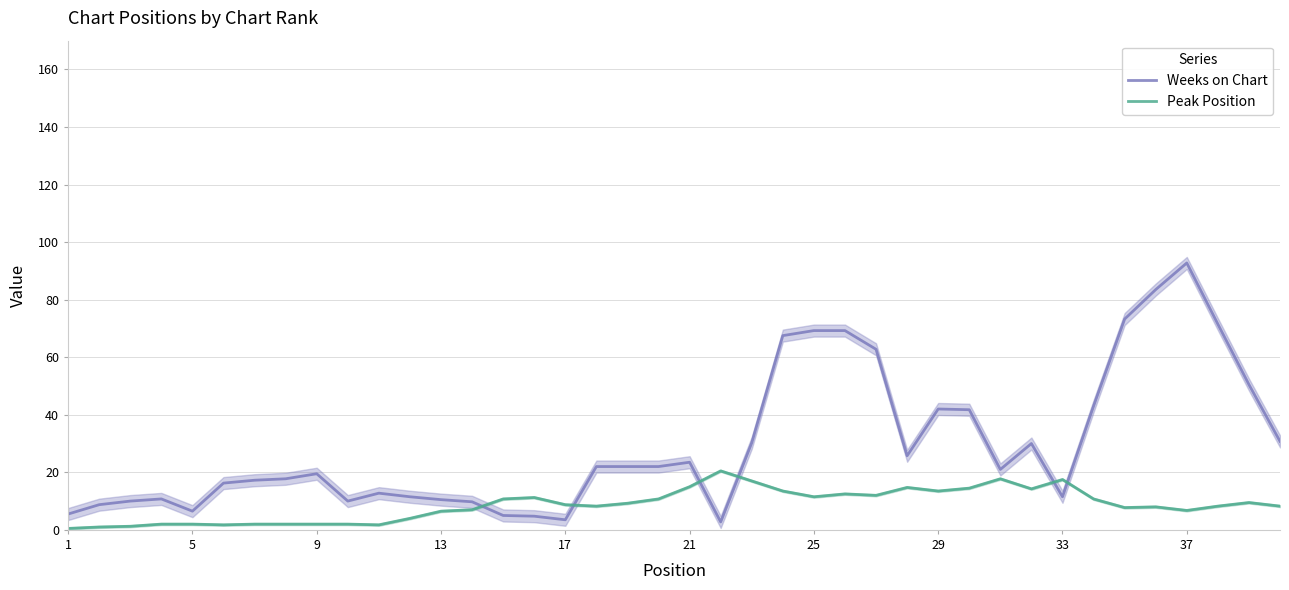

After their last crossing, which series has the higher values: Peak Position or Weeks on Chart?

Weeks on Chart